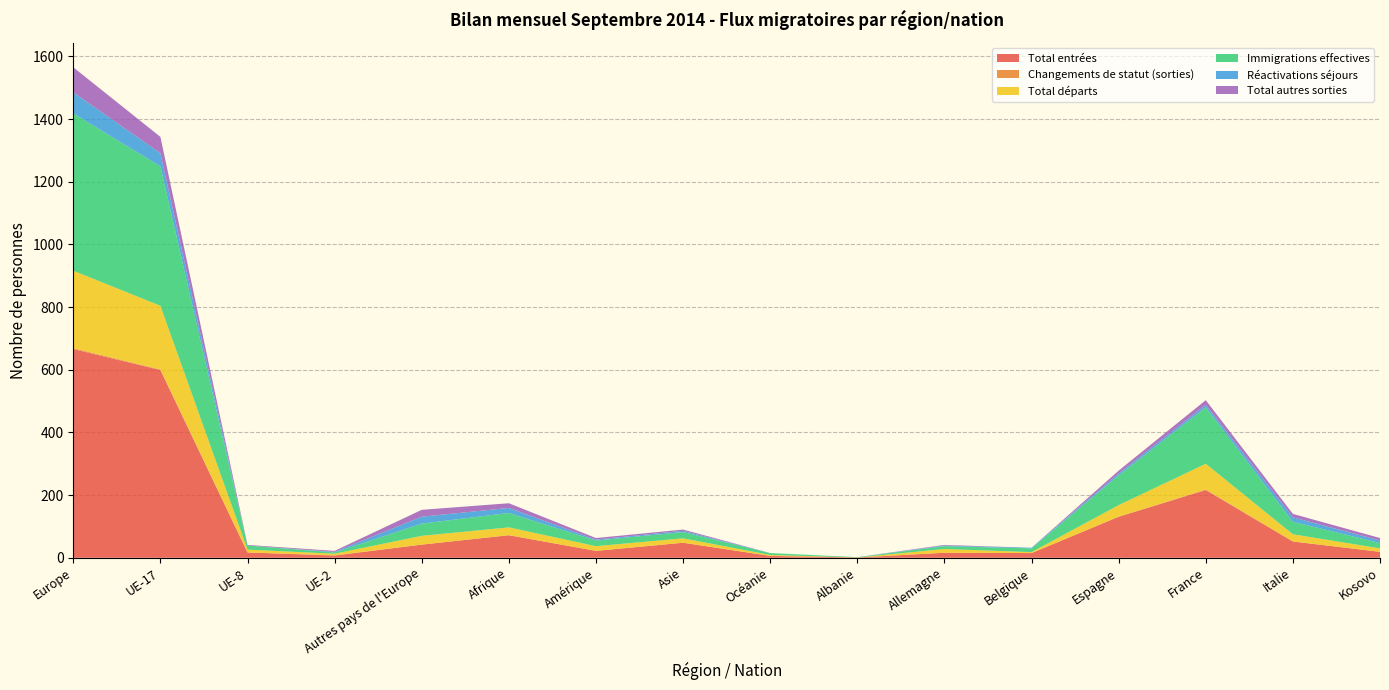

Reading left to right, what are all the values shown in this chart?

Total entrées: Europe=666	UE-17=599	UE-8=17	UE-2=7	Autres pays de l'Europe=42	Afrique=72	Amérique=22	Asie=48	Océanie=6	Albanie=1	Allemagne=16	Belgique=15	Espagne=131	France=216	Italie=52	Kosovo=19
Changements de statut (sorties): Europe=3	UE-17=2	UE-8=0	UE-2=1	Autres pays de l'Europe=0	Afrique=0	Amérique=0	Asie=0	Océanie=0	Albanie=0	Allemagne=0	Belgique=0	Espagne=0	France=2	Italie=0	Kosovo=0
Total départs: Europe=247	UE-17=203	UE-8=9	UE-2=5	Autres pays de l'Europe=28	Afrique=25	Amérique=15	Asie=14	Océanie=3	Albanie=0	Allemagne=12	Belgique=3	Espagne=37	France=82	Italie=23	Kosovo=11
Immigrations effectives: Europe=502	UE-17=445	UE-8=13	UE-2=4	Autres pays de l'Europe=39	Afrique=46	Amérique=18	Asie=20	Océanie=6	Albanie=1	Allemagne=9	Belgique=12	Espagne=95	France=180	Italie=40	Kosovo=17
Réactivations séjours: Europe=67	UE-17=42	UE-8=0	UE-2=2	Autres pays de l'Europe=22	Afrique=16	Amérique=3	Asie=4	Océanie=0	Albanie=0	Allemagne=2	Belgique=2	Espagne=6	France=8	Italie=14	Kosovo=8
Total autres sorties: Europe=80	UE-17=52	UE-8=2	UE-2=3	Autres pays de l'Europe=22	Afrique=15	Amérique=5	Asie=4	Océanie=0	Albanie=0	Allemagne=2	Belgique=0	Espagne=9	France=15	Italie=11	Kosovo=8